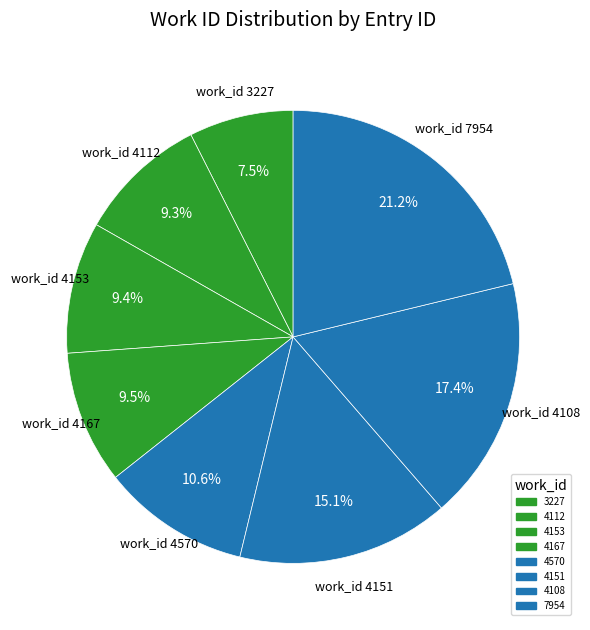

Which category has the biggest portion of the pie?

7954